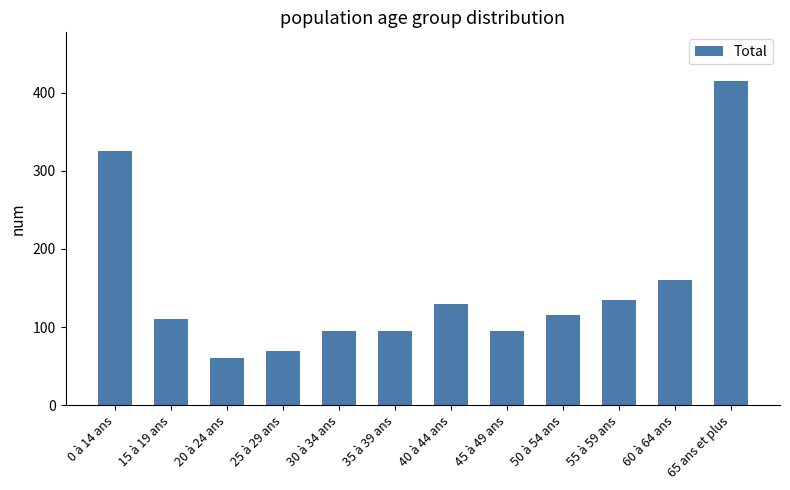

What is the change in value from 35 à 39 ans to 50 à 54 ans?

+20